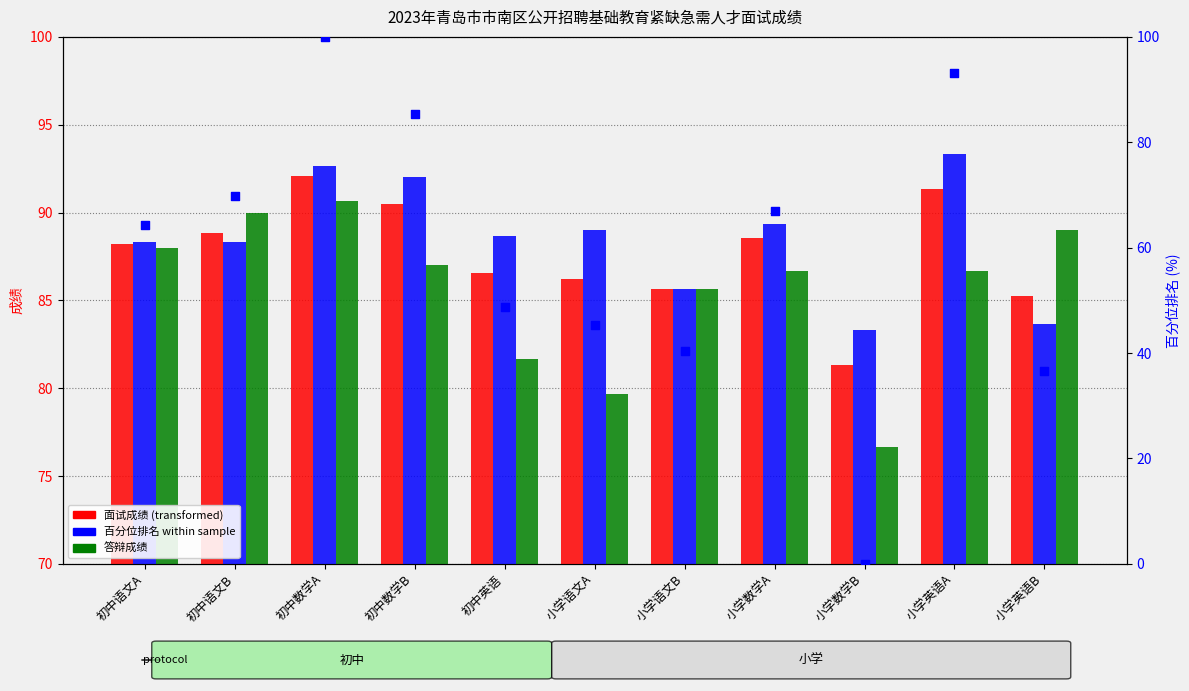

At which category is the sum across all series the highest?

初中数学A